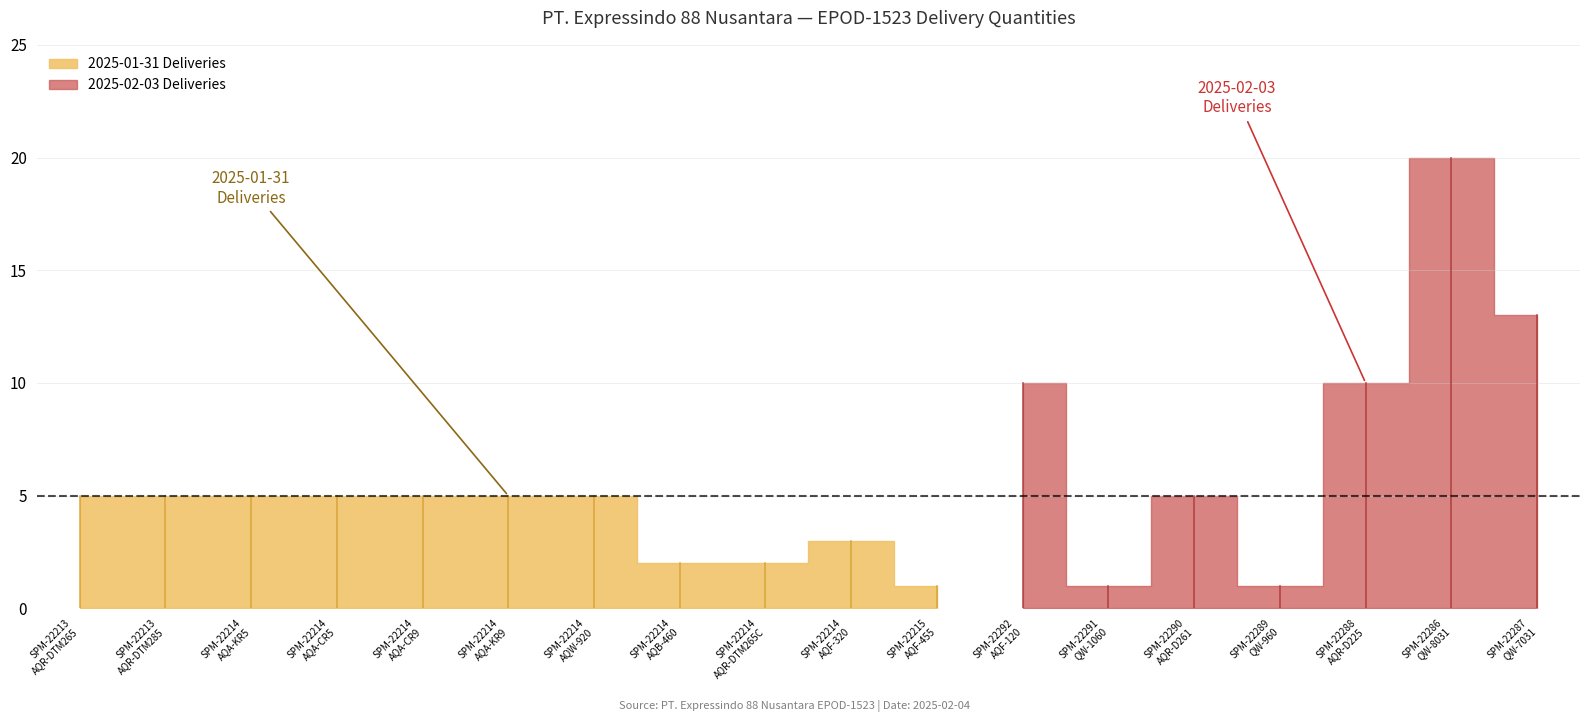

True or false: the data shows 5 at 2025-01-31 SPM-22214 (AQA-KR9FQAL2).

True